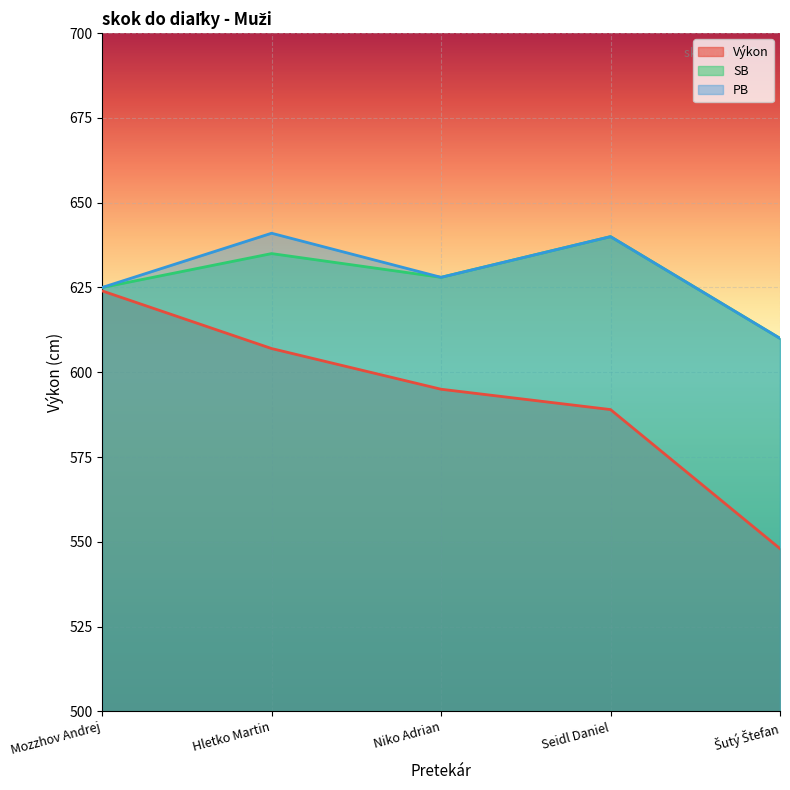

True or false: Výkon and PB intersect in this chart.

False